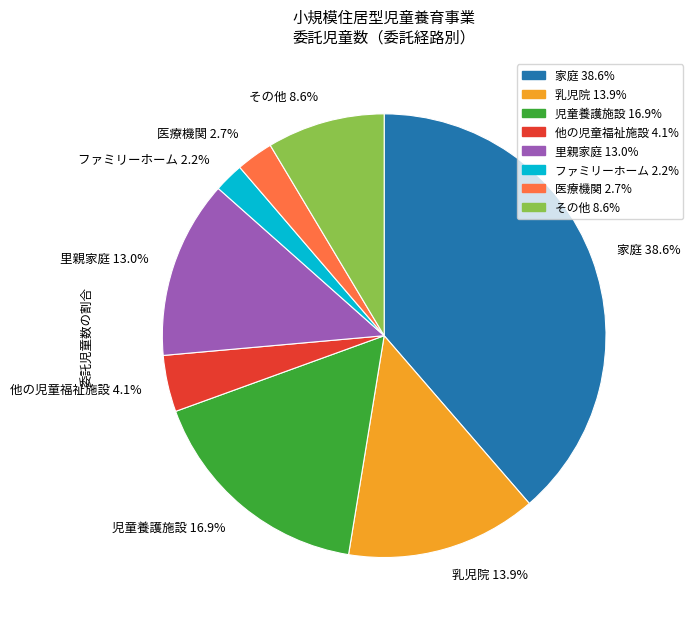

Does any single category account for the majority?

No